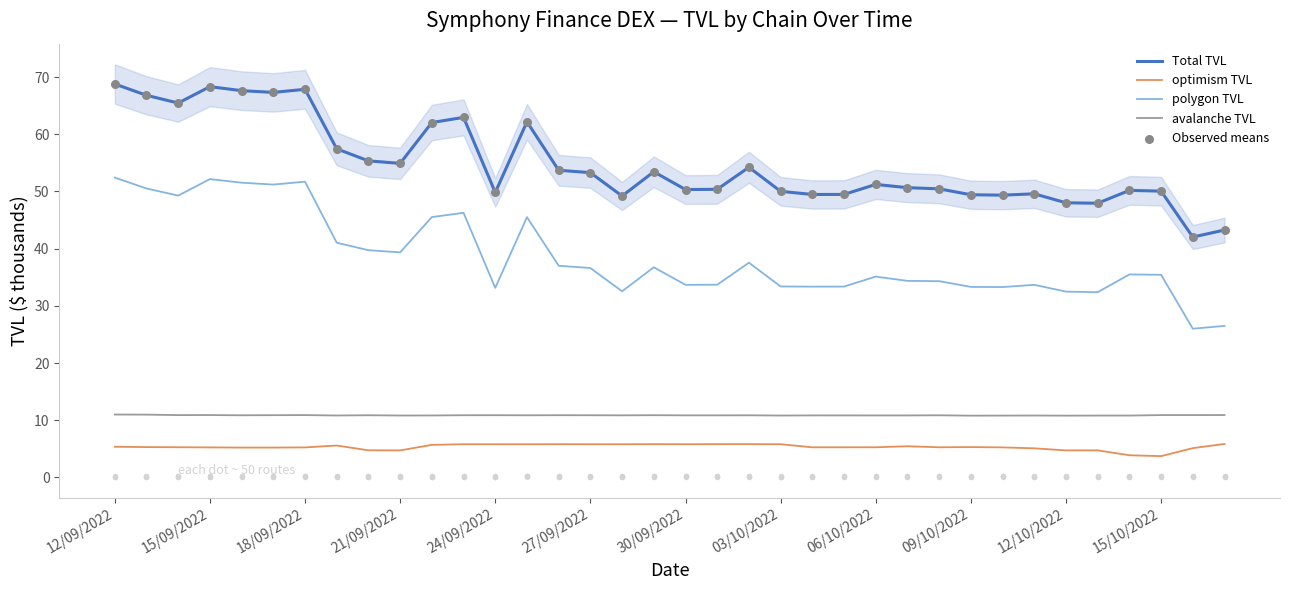

Which series has the largest total across all categories?

Total TVL